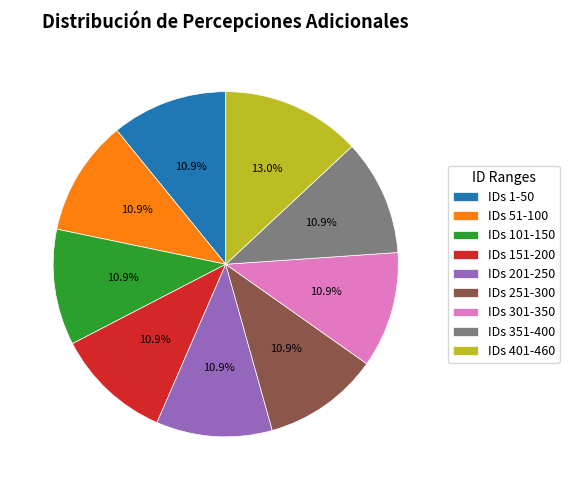

How many segments does this pie chart have?

9